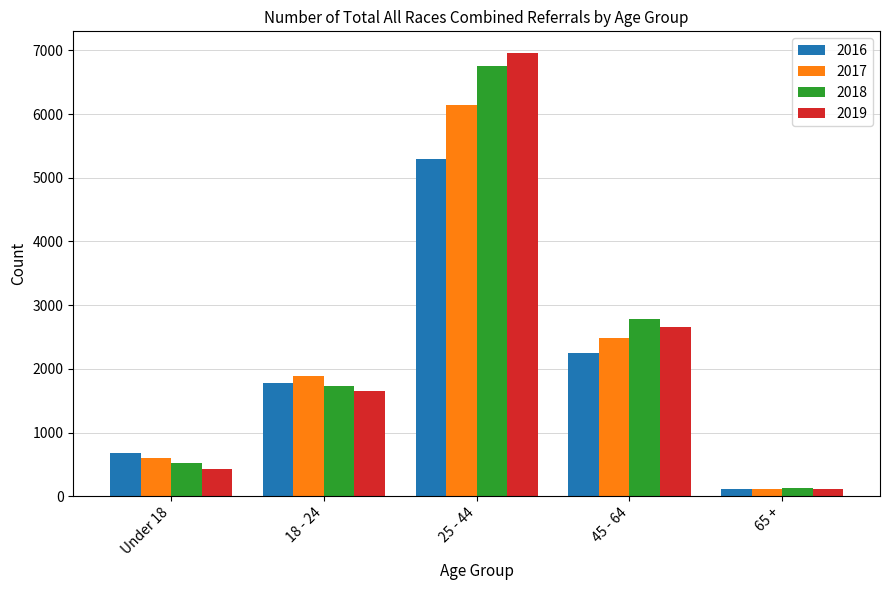

Reading left to right, what are all the values shown in this chart?

2016: Under 18=684	18 - 24=1780	25 - 44=5290	45 - 64=2254	65 +=112
2017: Under 18=602	18 - 24=1887	25 - 44=6149	45 - 64=2492	65 +=113
2018: Under 18=516	18 - 24=1733	25 - 44=6749	45 - 64=2778	65 +=132
2019: Under 18=433	18 - 24=1657	25 - 44=6953	45 - 64=2662	65 +=117